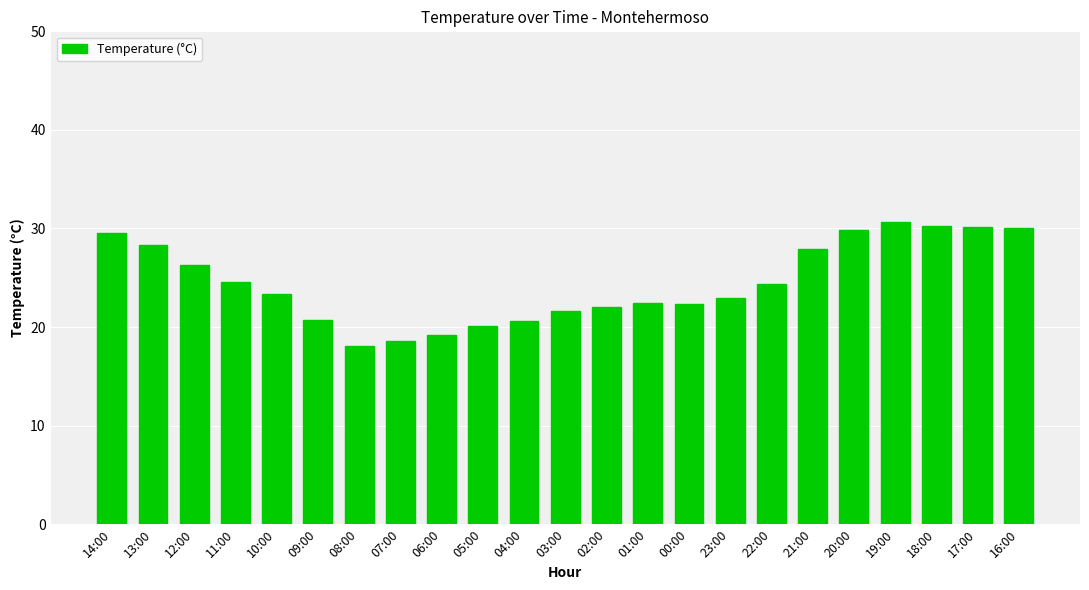

What is the label of the 19th bar from the right?

10:00